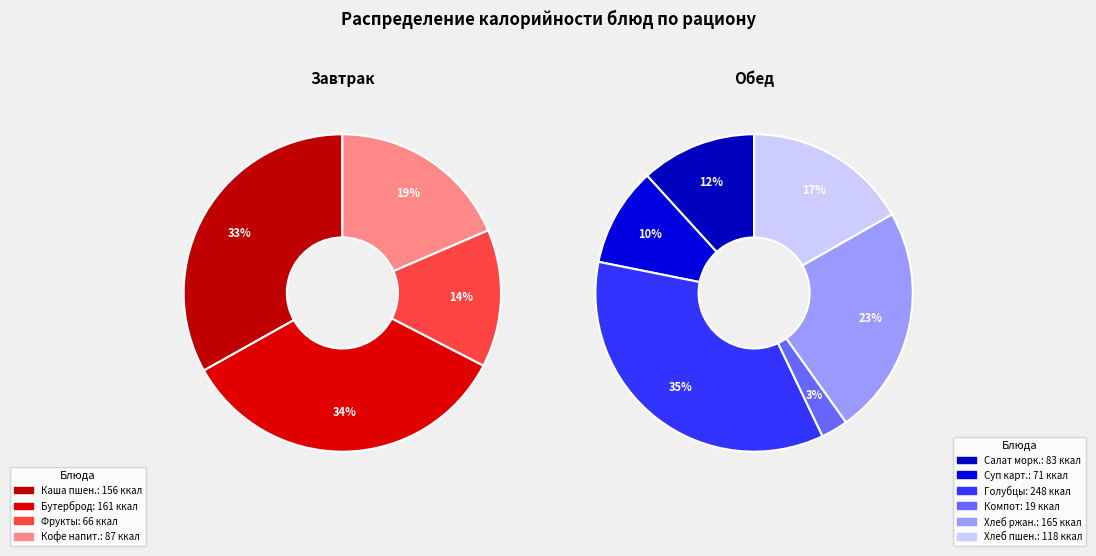

Count the number of slices in the pie.

10